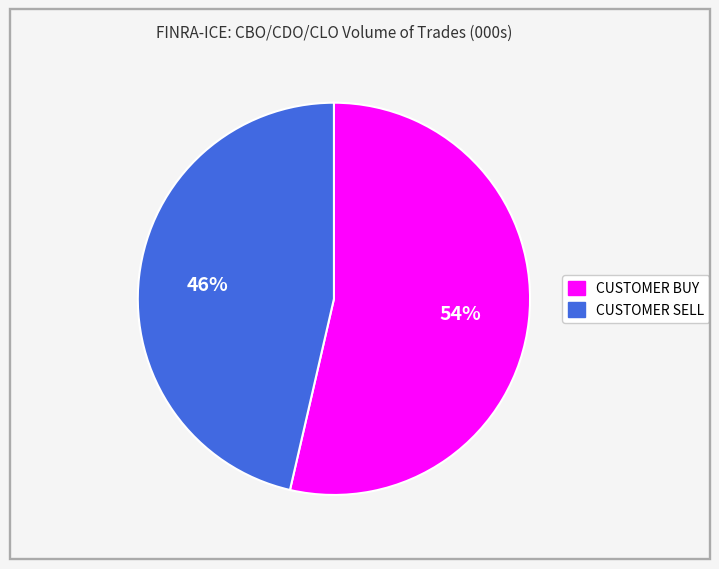

Combined, do CUSTOMER BUY and CUSTOMER SELL account for over 50%?

Yes